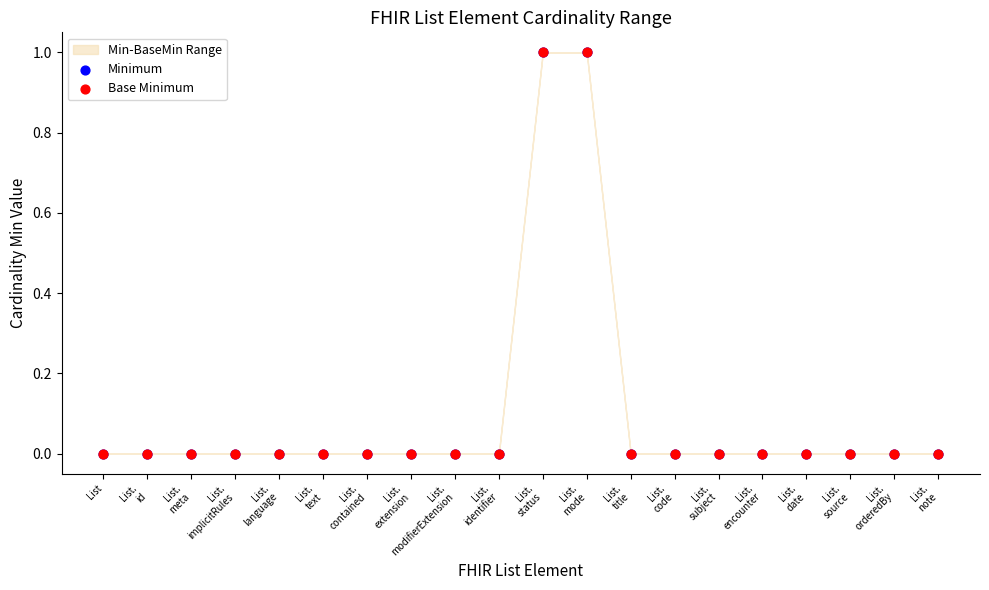

Which series has the widest spread of Y values?

Minimum